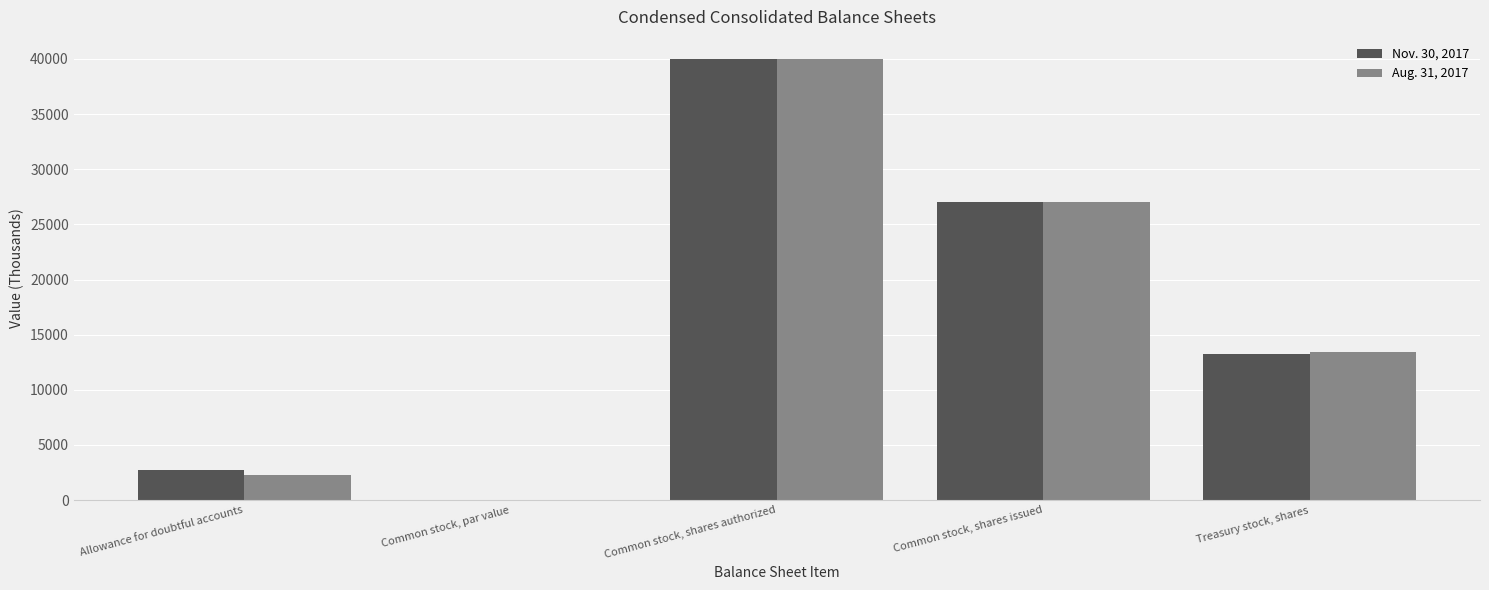

How many groups of bars are there?

5